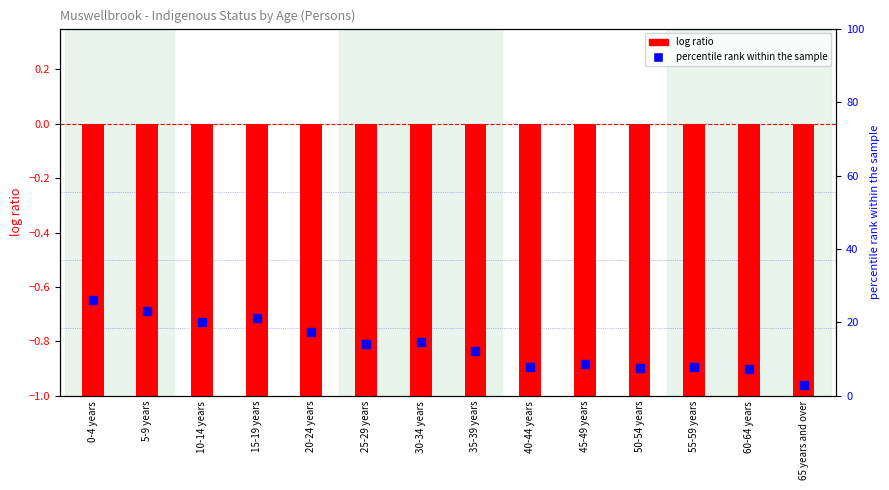

What is the change in value from 5-9 years to 45-49 years?

-14.4